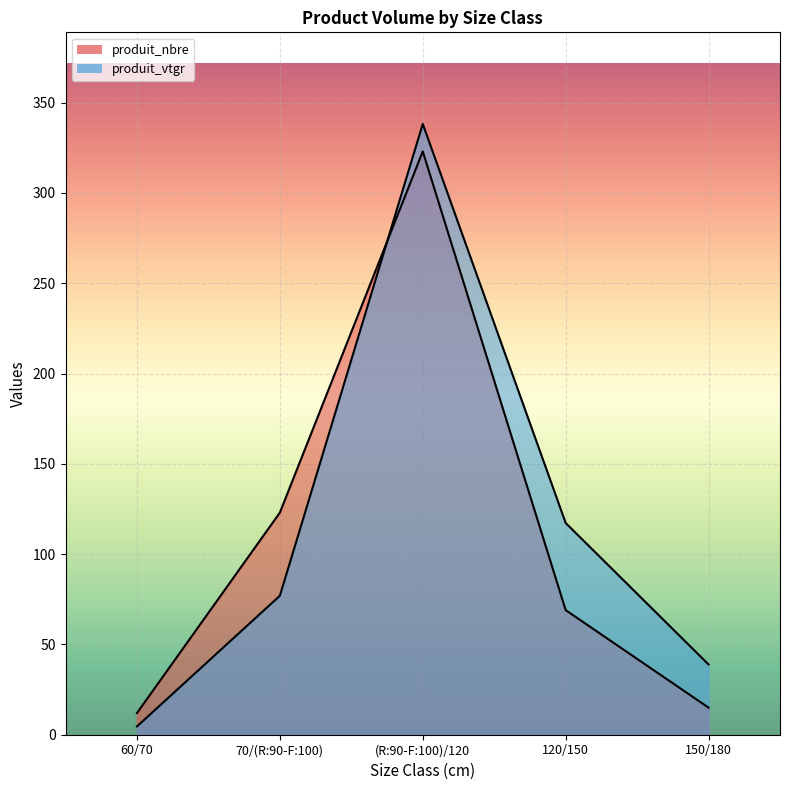

Reading left to right, what are all the values shown in this chart?

produit_nbre: 60/70=12.0	70/(R:90-F:100)=123.0	(R:90-F:100)/120=323.0	120/150=69.0	150/180=15.0
produit_vtgr: 60/70=4.6	70/(R:90-F:100)=77.0	(R:90-F:100)/120=338.2	120/150=117.3	150/180=38.9